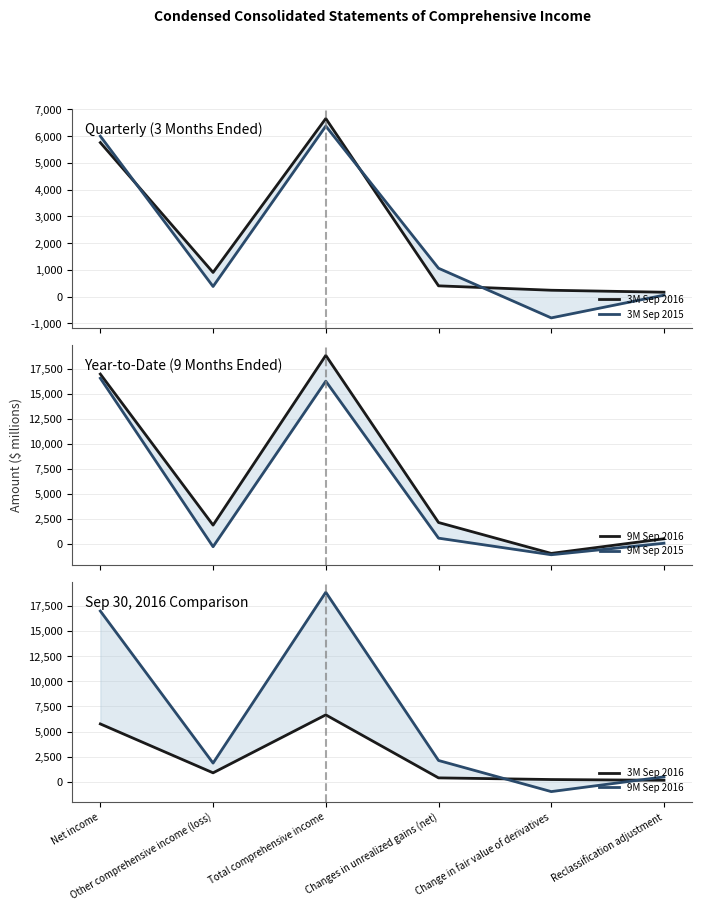

Which series has the widest spread of values?

9M Sep 2016